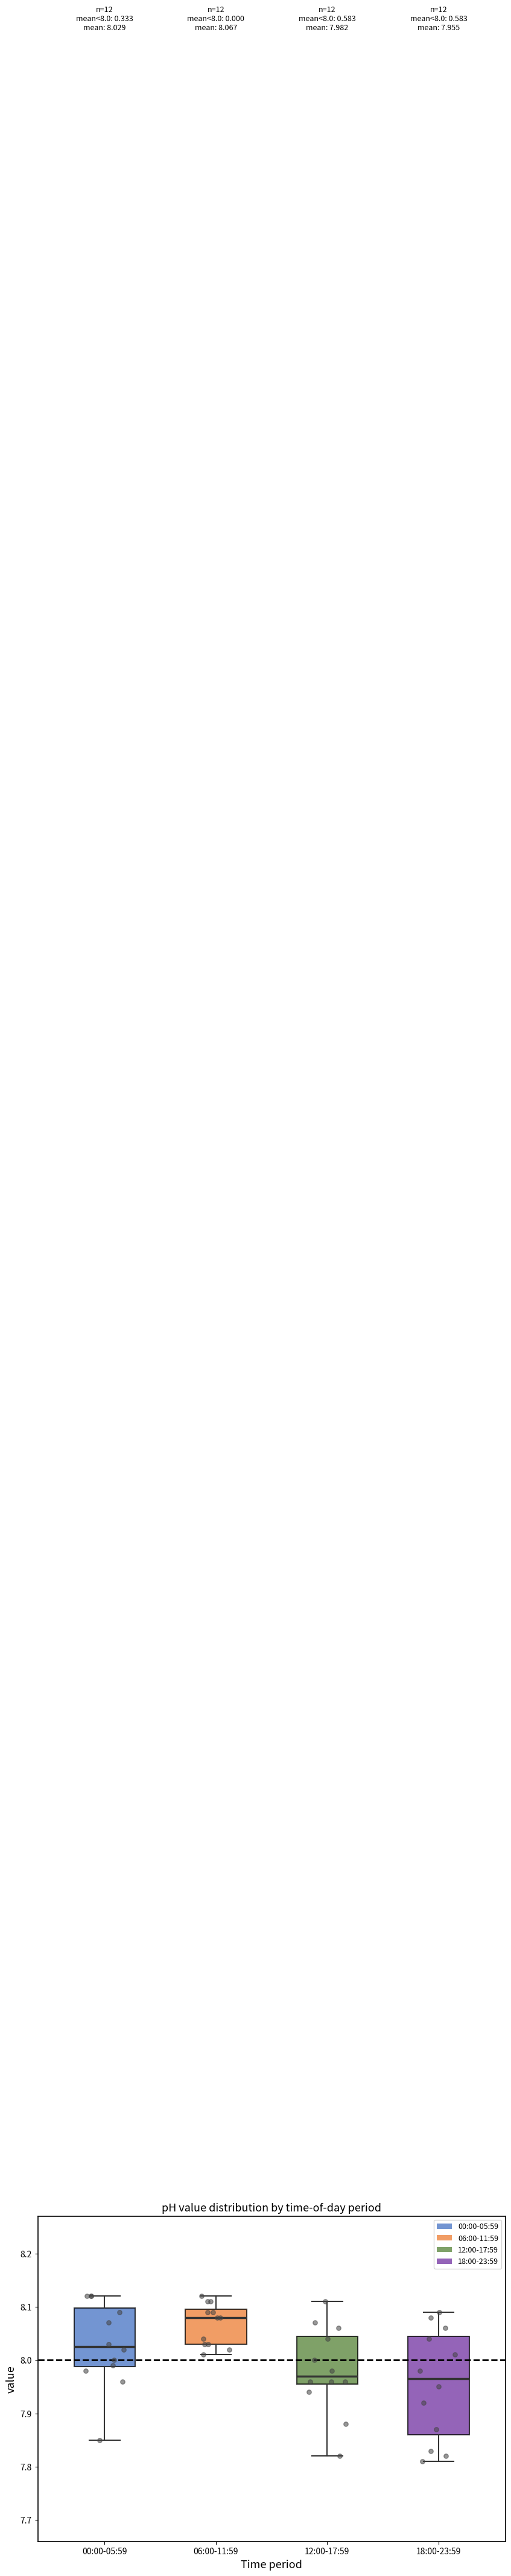

Which box's median line is the highest?

06:00-11:59